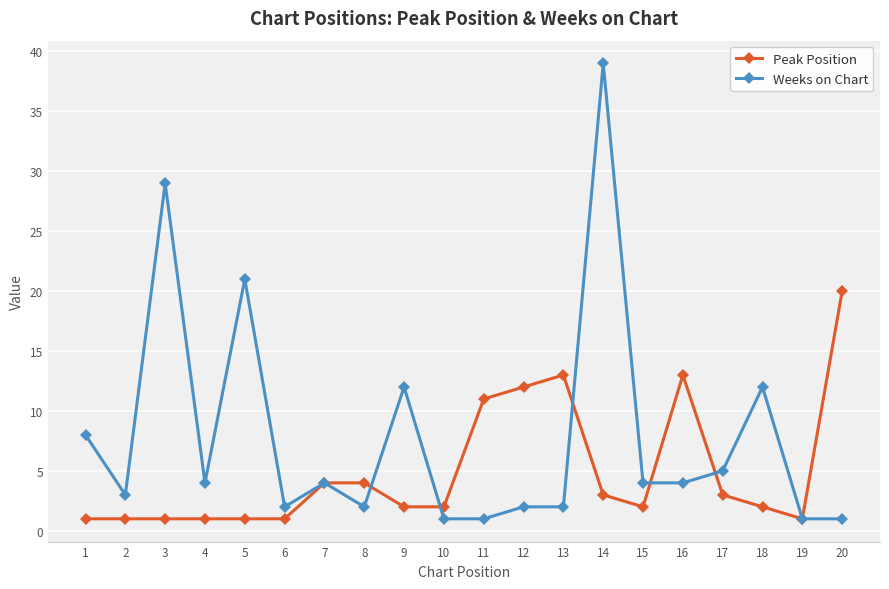

At 20, list the series in order from smallest to largest.

Weeks on Chart, Peak Position